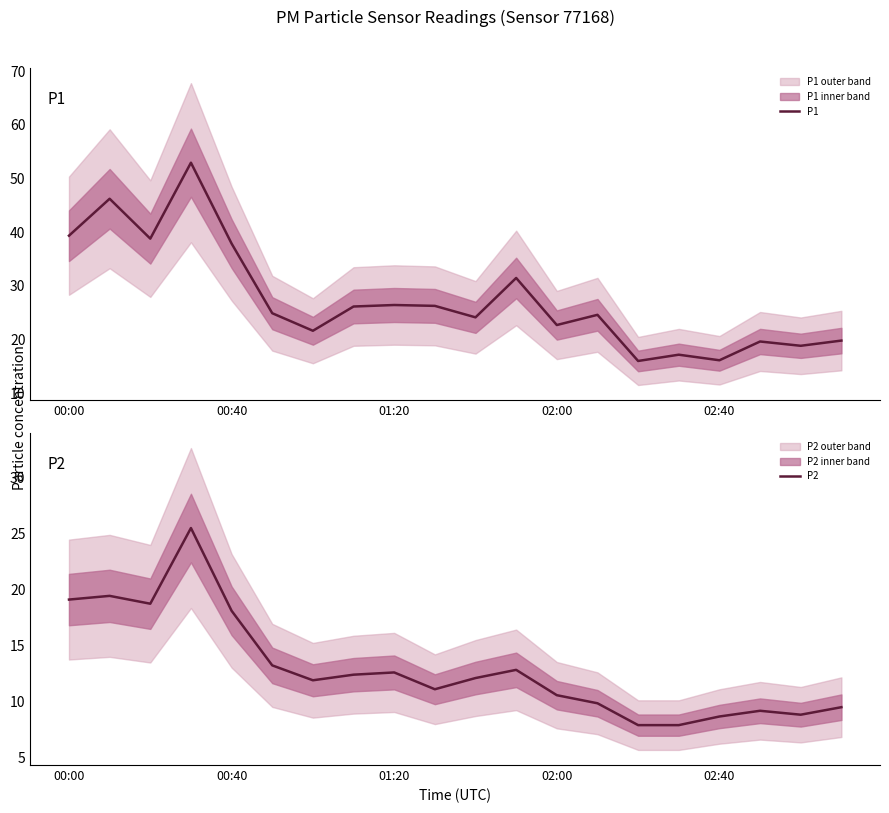

Read the P1 value at 7.

26.1